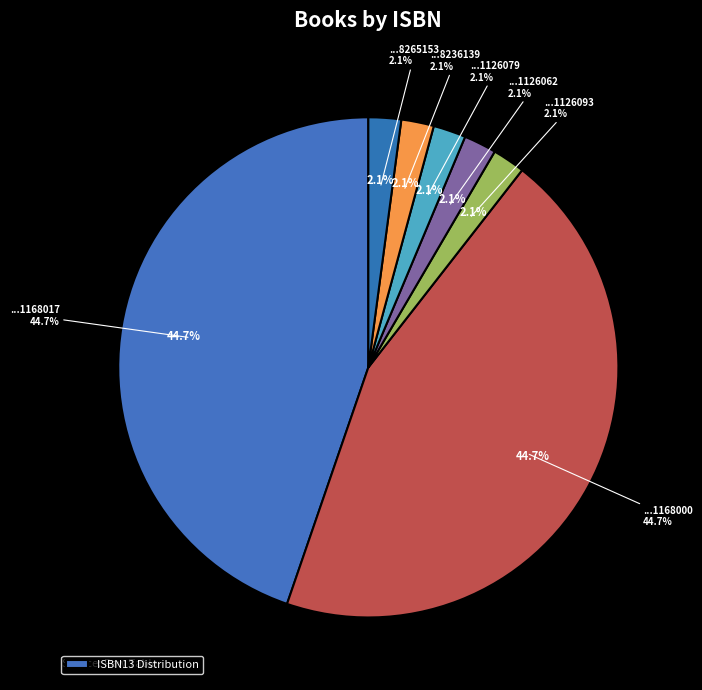

Which slice is the smallest?

9781501126093